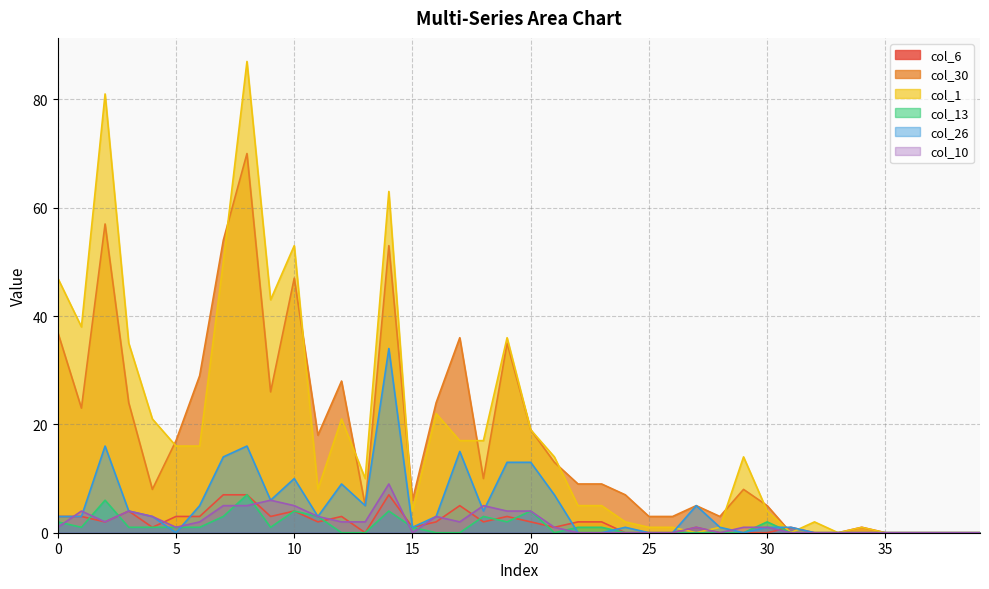

How many values in the col_10 series exceed 1?

18